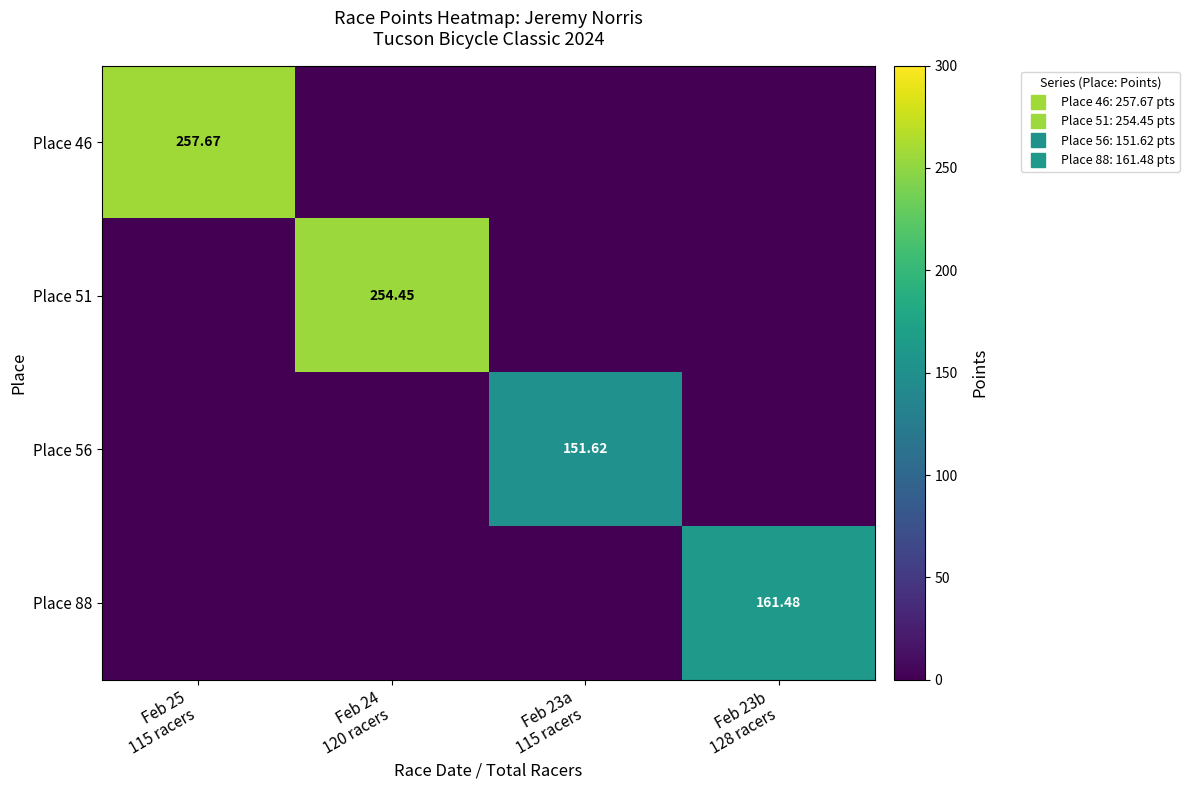

At which category is the sum across all series the highest?

Feb 25
115 racers